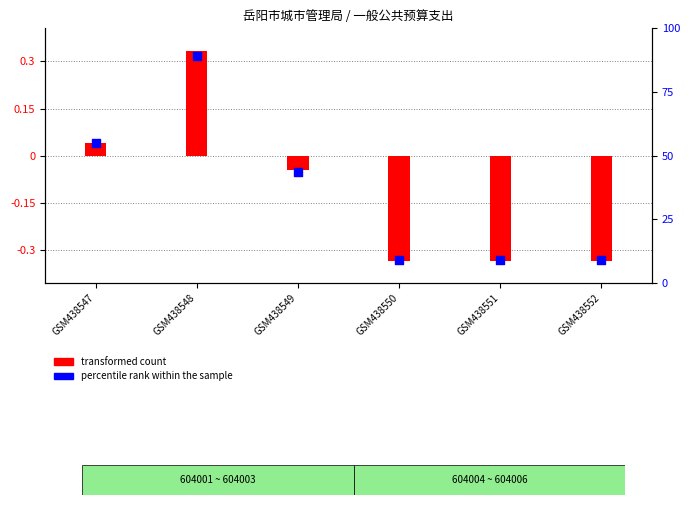

Between GSM438550 and GSM438548, which is larger?

GSM438548